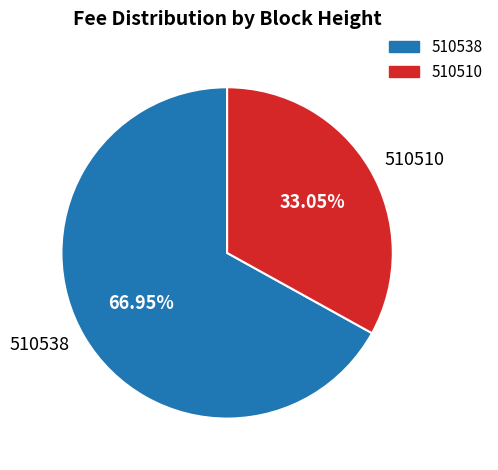

Is the sum of 510538 and 510510 greater than half?

Yes